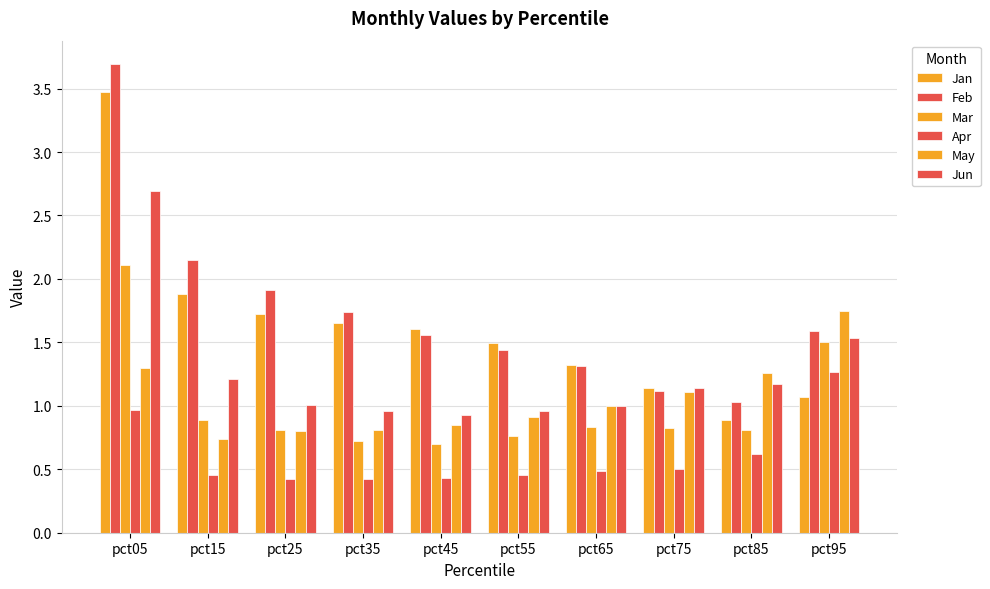

Reading left to right, extract all data points from this chart.

Jan: pct05=3.5	pct15=1.9	pct25=1.7	pct35=1.7	pct45=1.6	pct55=1.5	pct65=1.3	pct75=1.1	pct85=0.9	pct95=1.1
Feb: pct05=3.7	pct15=2.1	pct25=1.9	pct35=1.7	pct45=1.6	pct55=1.4	pct65=1.3	pct75=1.1	pct85=1.0	pct95=1.6
Mar: pct05=2.1	pct15=0.9	pct25=0.8	pct35=0.7	pct45=0.7	pct55=0.8	pct65=0.8	pct75=0.8	pct85=0.8	pct95=1.5
Apr: pct05=1.0	pct15=0.5	pct25=0.4	pct35=0.4	pct45=0.4	pct55=0.5	pct65=0.5	pct75=0.5	pct85=0.6	pct95=1.3
May: pct05=1.3	pct15=0.7	pct25=0.8	pct35=0.8	pct45=0.8	pct55=0.9	pct65=1.0	pct75=1.1	pct85=1.3	pct95=1.7
Jun: pct05=2.7	pct15=1.2	pct25=1.0	pct35=1.0	pct45=0.9	pct55=1.0	pct65=1.0	pct75=1.1	pct85=1.2	pct95=1.5